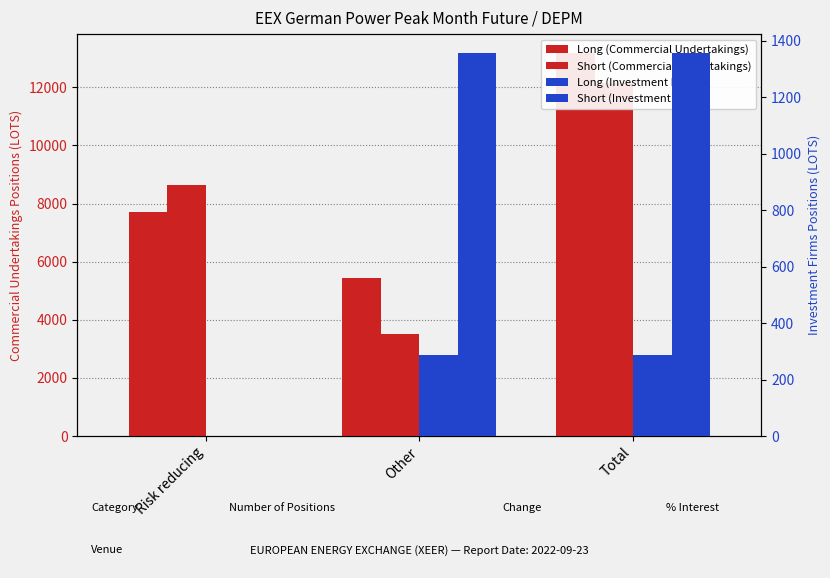

At which label does Long (Commercial Undertakings) first exceed 7722?

Total